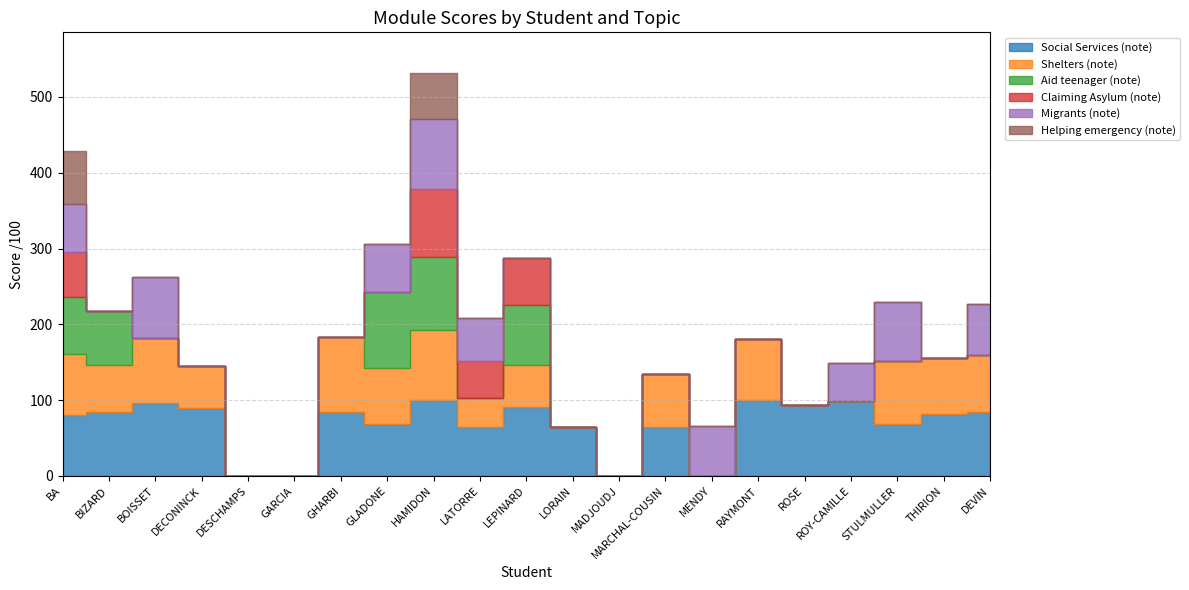

What is the difference between the second highest and second lowest values in the Social Services (note) series?

100